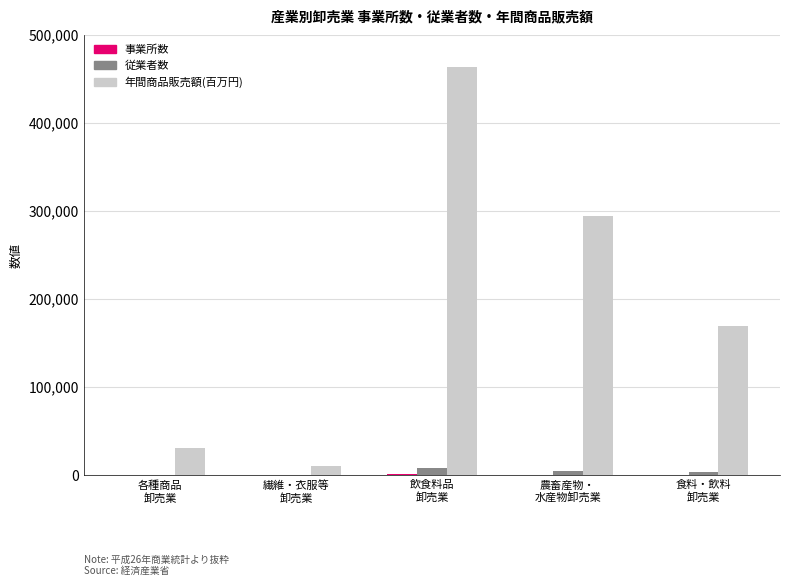

What is the sum of all 年間商品販売額(百万円) values?

968320